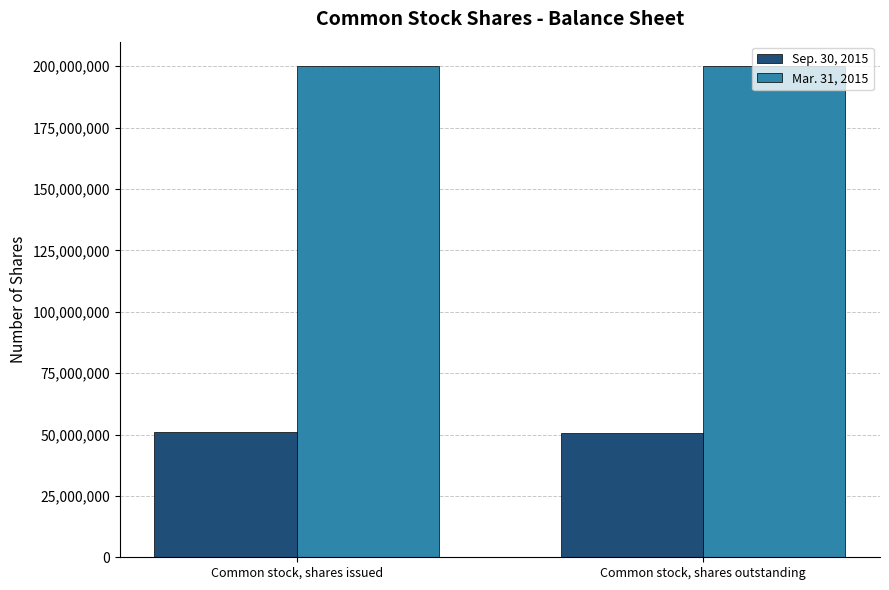

The value of Sep. 30, 2015 at Common stock, shares issued is 25080128. True or false?

False